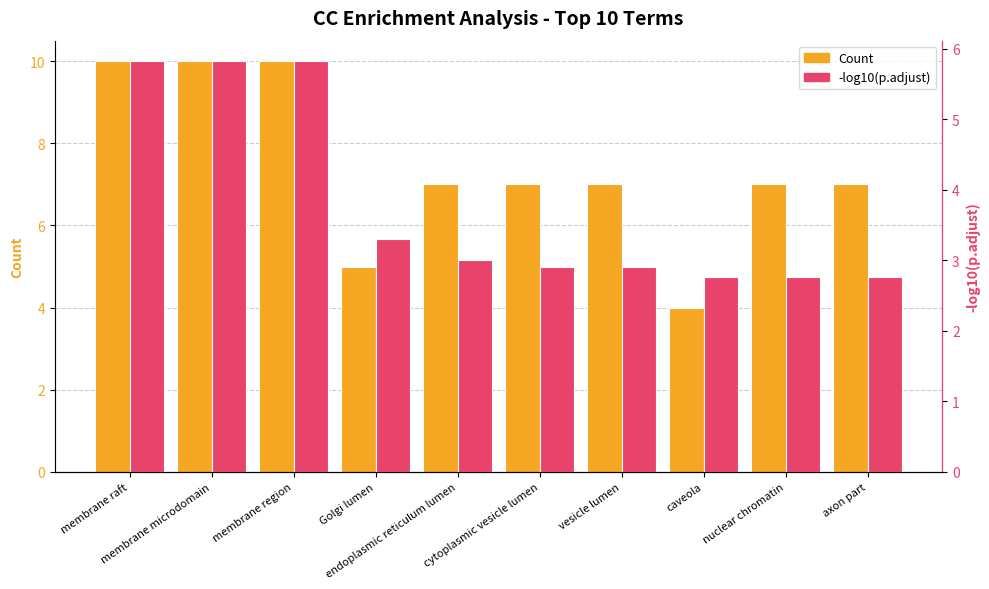

What is the sum of the Count values at membrane microdomain and membrane region?

20.0